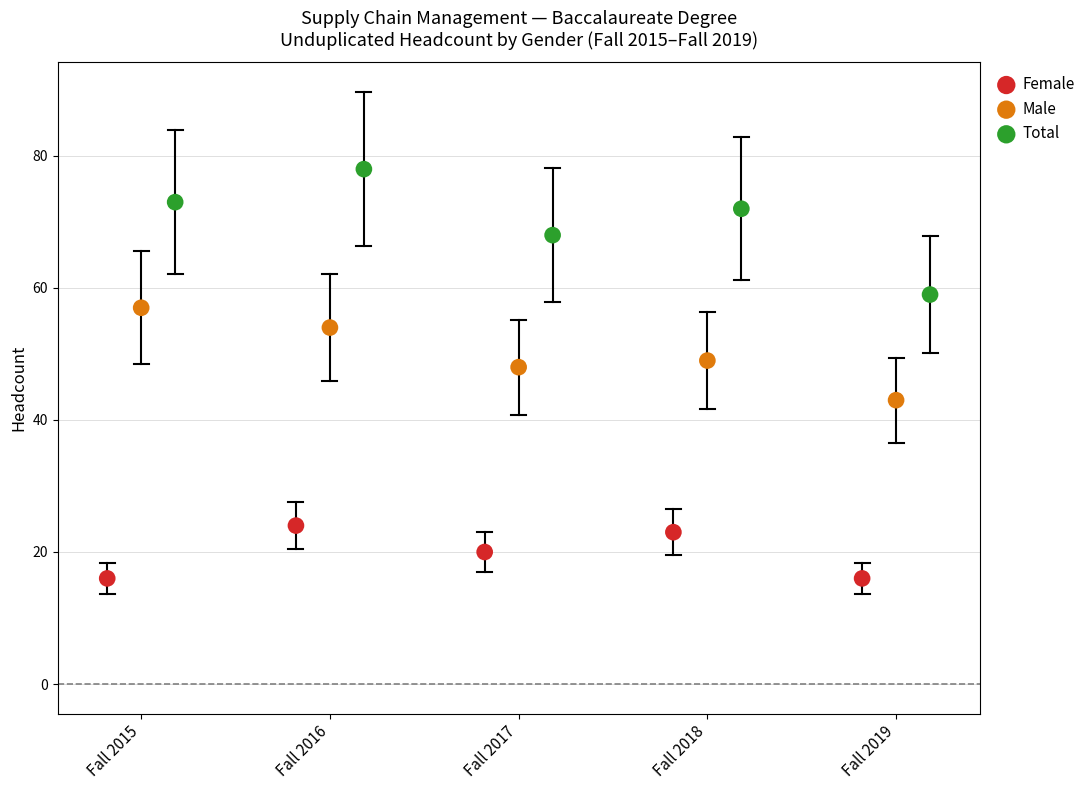

Which series contains the highest Y value?

Total